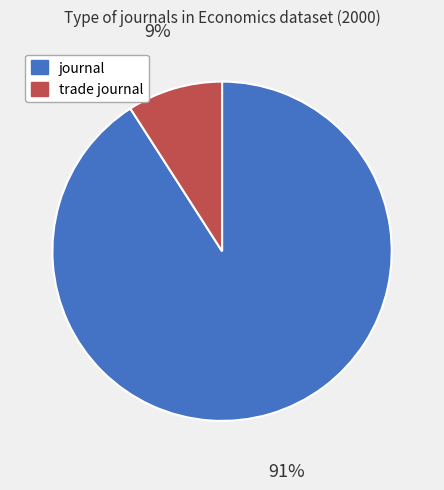

What percentage is the trade journal slice, to the nearest percent?

9%